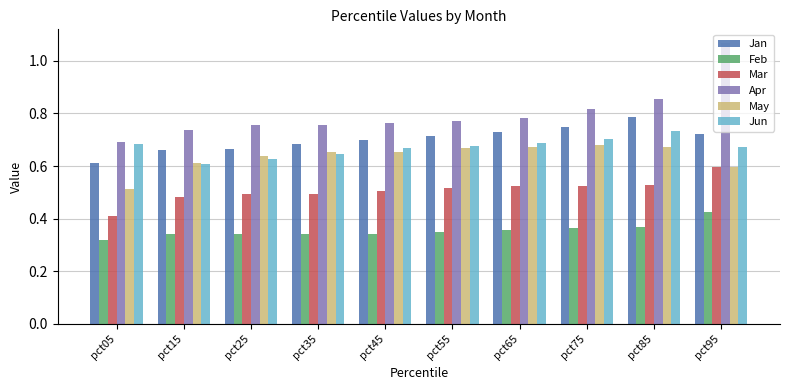

How many distinct data groups are displayed?

6